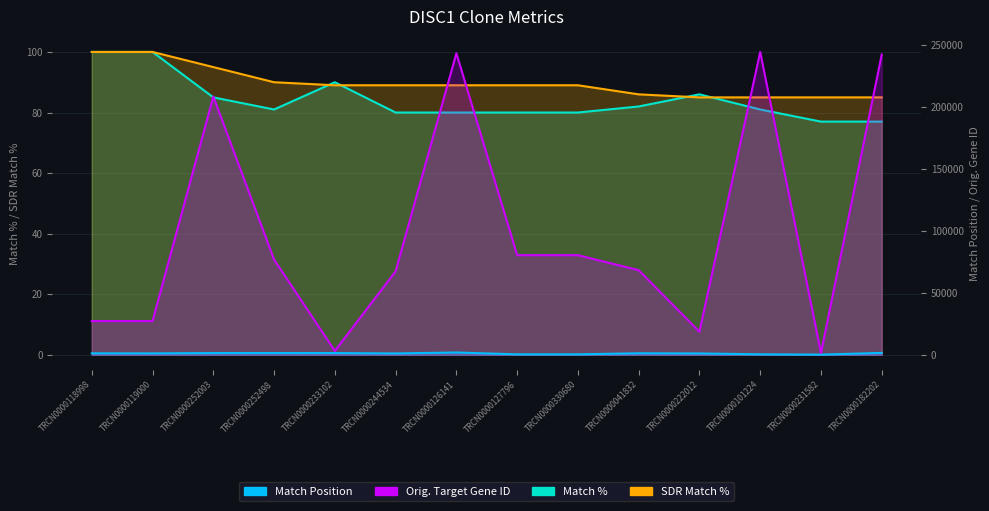

Does the chart display data point markers on the line(s)?

No